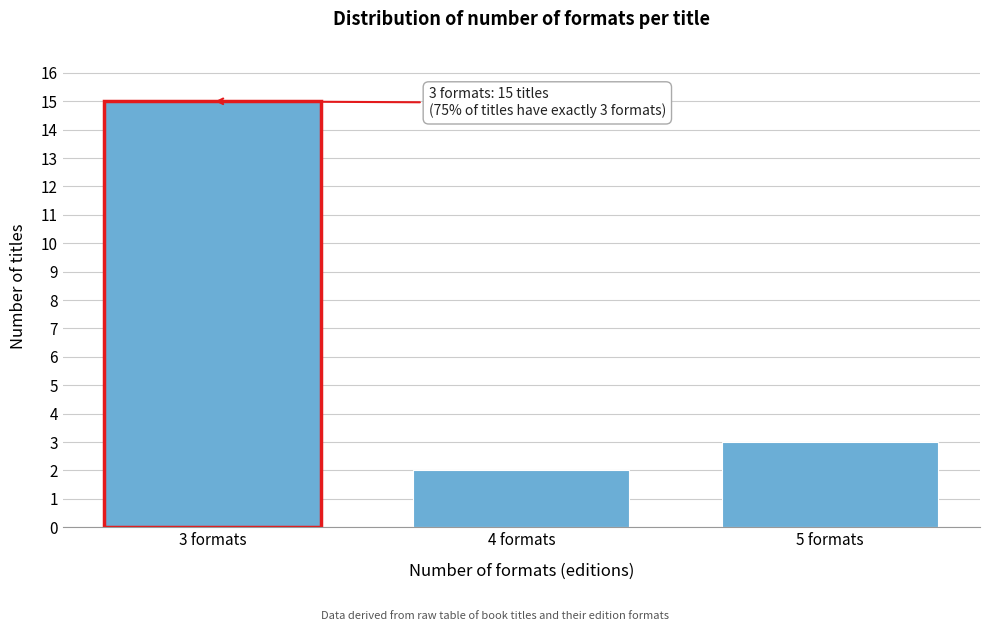

Reading right to left, list all the values displayed in this chart.

3	2	15